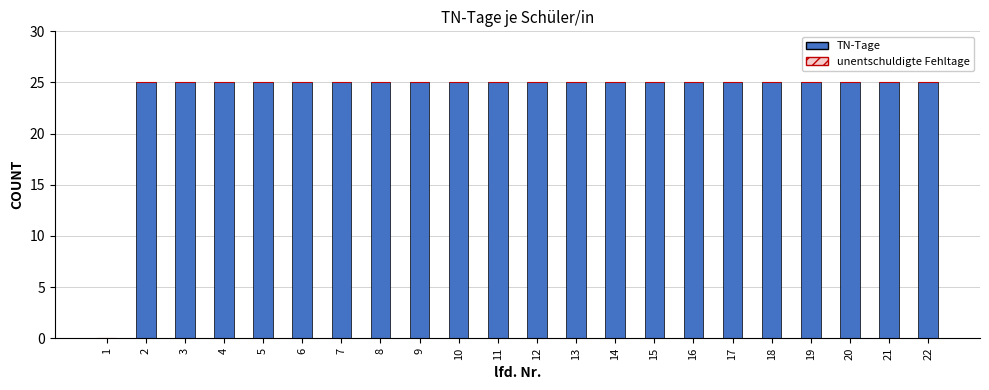

Reading left to right, transcribe all the data shown in this chart.

1=0	2=25	3=25	4=25	5=25	6=25	7=25	8=25	9=25	10=25	11=25	12=25	13=25	14=25	15=25	16=25	17=25	18=25	19=25	20=25	21=25	22=25